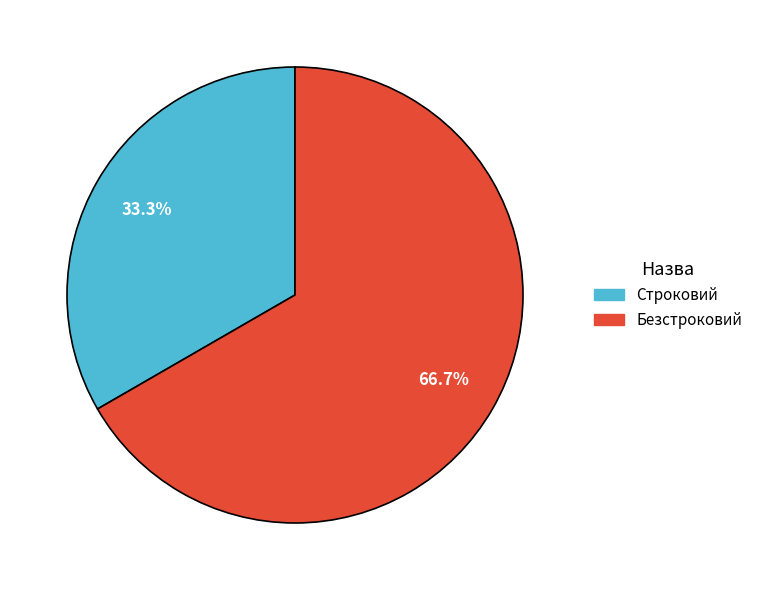

Count the number of slices in the pie.

2